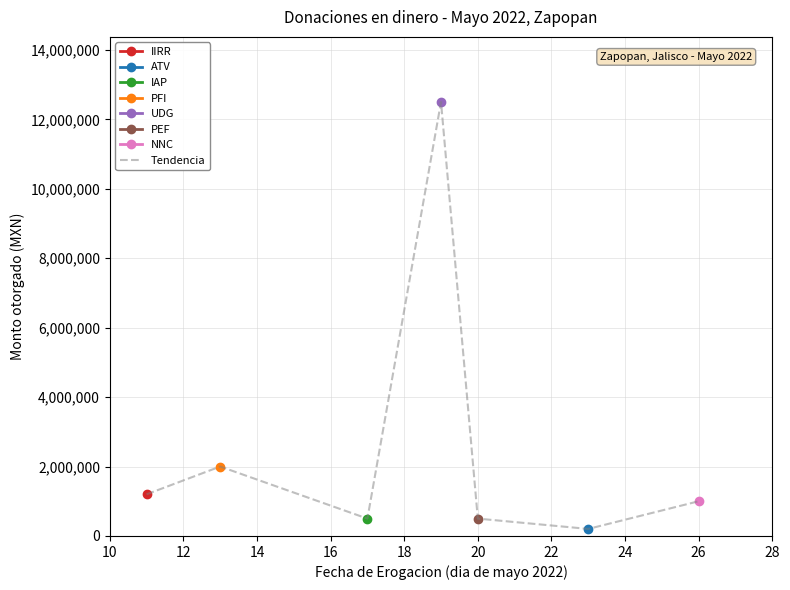

Does the chart display data point markers on the line(s)?

Yes